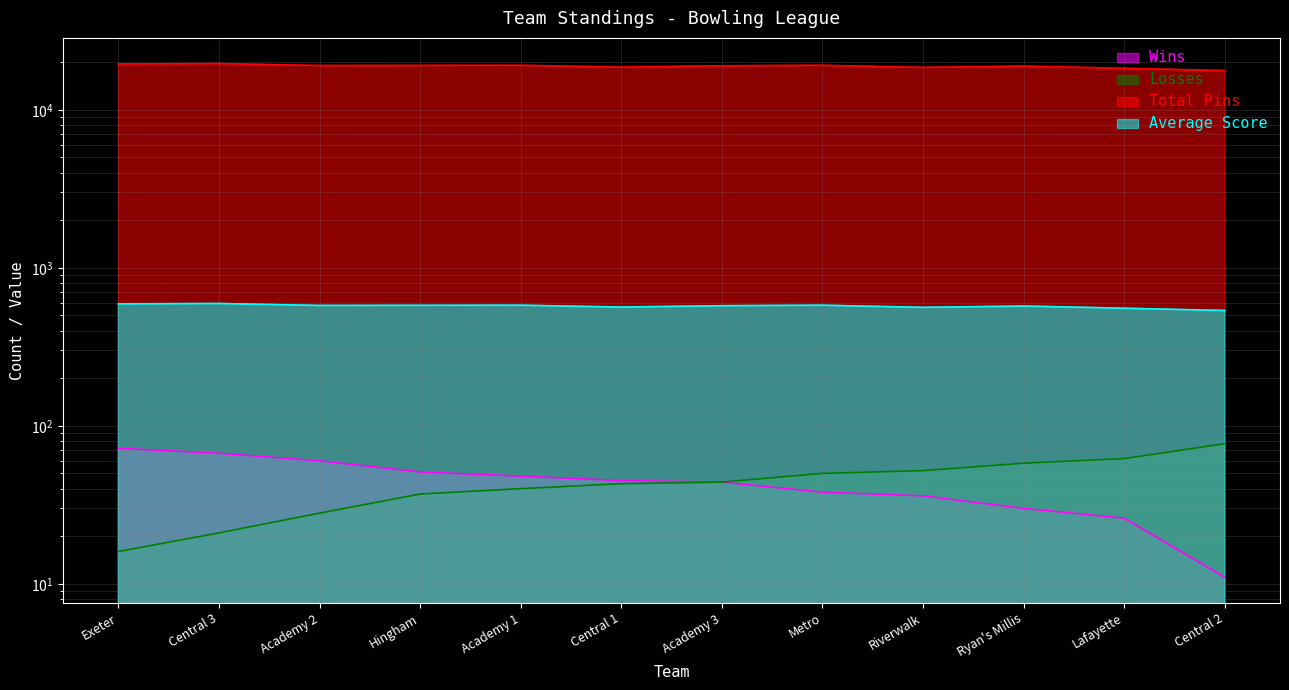

Reading left to right, list all the values displayed in this chart.

WINS: Exeter=72.0	Central 3=67.0	Academy 2=60.0	Hingham=51.0	Academy 1=48.0	Central 1=45.0	Academy 3=44.0	Metro=38.0	Riverwalk=36.0	Ryan's Millis=30.0	Lafayette=26.0	Central 2=11.0
LOSSES: Exeter=16.0	Central 3=21.0	Academy 2=28.0	Hingham=37.0	Academy 1=40.0	Central 1=43.0	Academy 3=44.0	Metro=50.0	Riverwalk=52.0	Ryan's Millis=58.0	Lafayette=62.0	Central 2=77.0
PINS: Exeter=19512.0	Central 3=19617.0	Academy 2=19060.0	Hingham=19096.0	Academy 1=19127.0	Central 1=18626.0	Academy 3=18994.0	Metro=19130.0	Riverwalk=18544.0	Ryan's Millis=18901.0	Lafayette=18307.0	Central 2=17713.0
AVG: Exeter=591.3	Central 3=594.5	Academy 2=577.6	Hingham=578.7	Academy 1=579.6	Central 1=564.4	Academy 3=575.6	Metro=579.7	Riverwalk=561.9	Ryan's Millis=572.8	Lafayette=554.8	Central 2=536.8